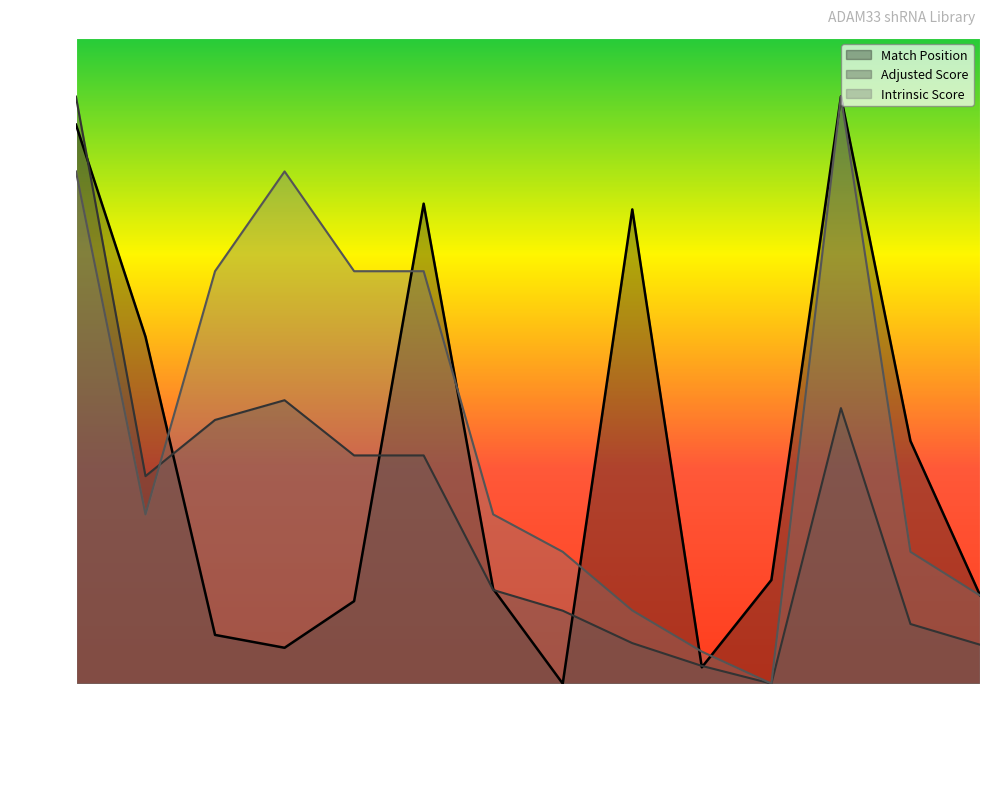

Is it true that Intrinsic Score equals 0.0 at TRCN0000051107?

True